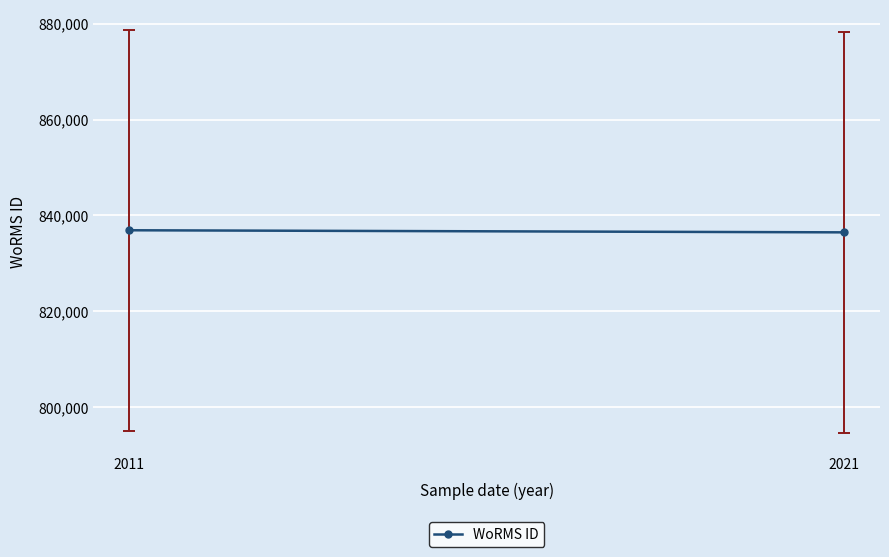

What is the value of the 1st point from the left?

836917